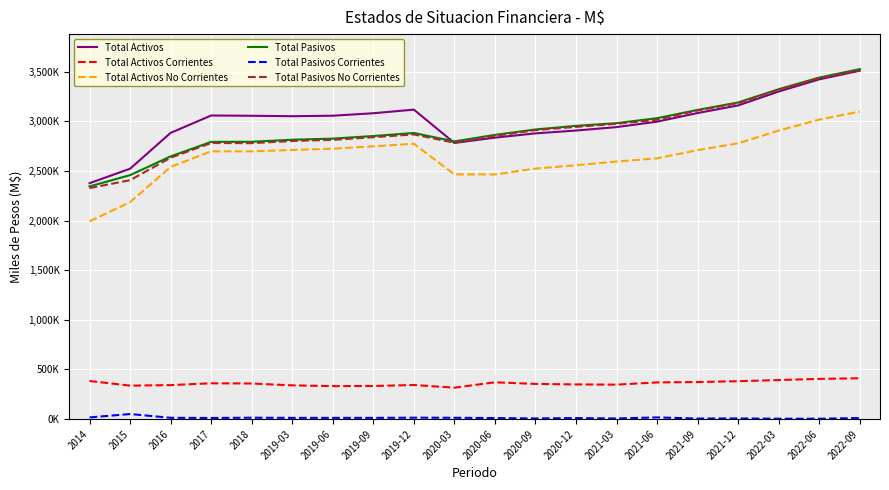

What is the spread (max minus min) of values at 2019-09?

3068570